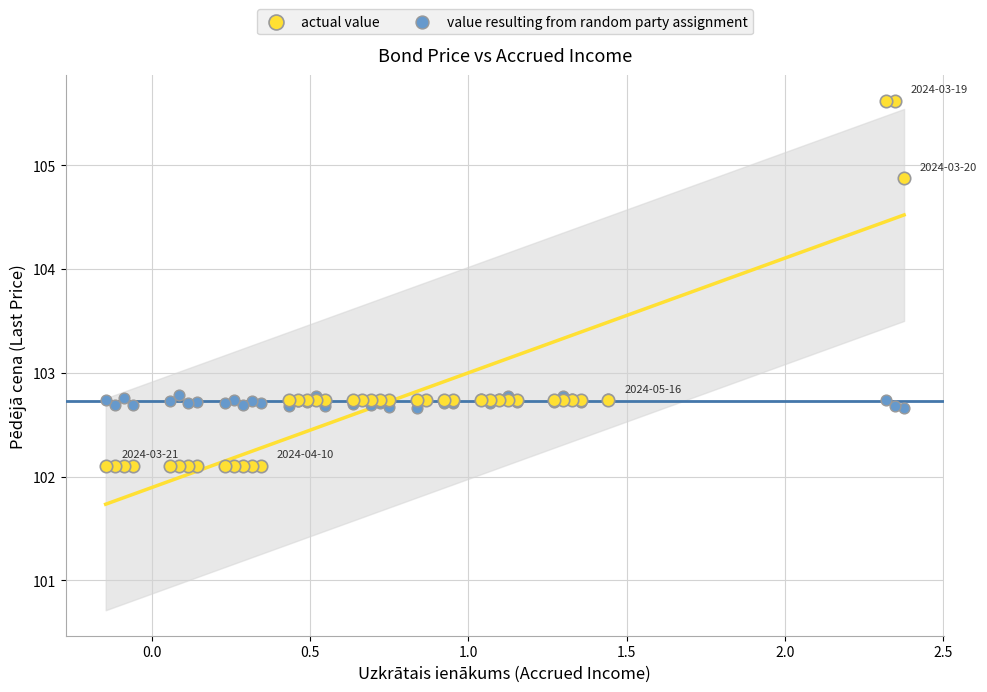

Which series reaches the maximum Y coordinate?

actual value